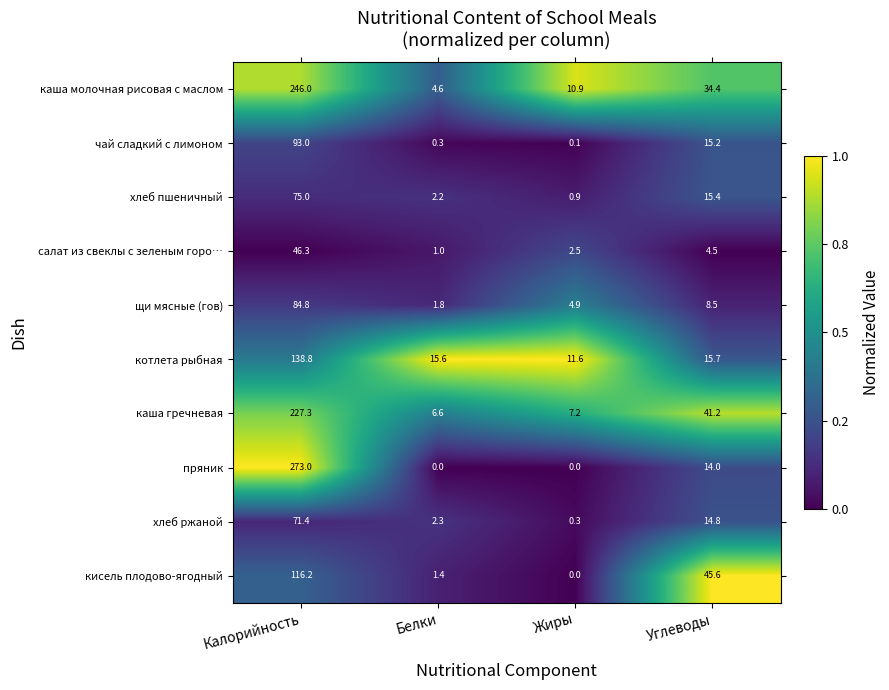

The value of каша гречневая at Углеводы is 70.4. True or false?

False